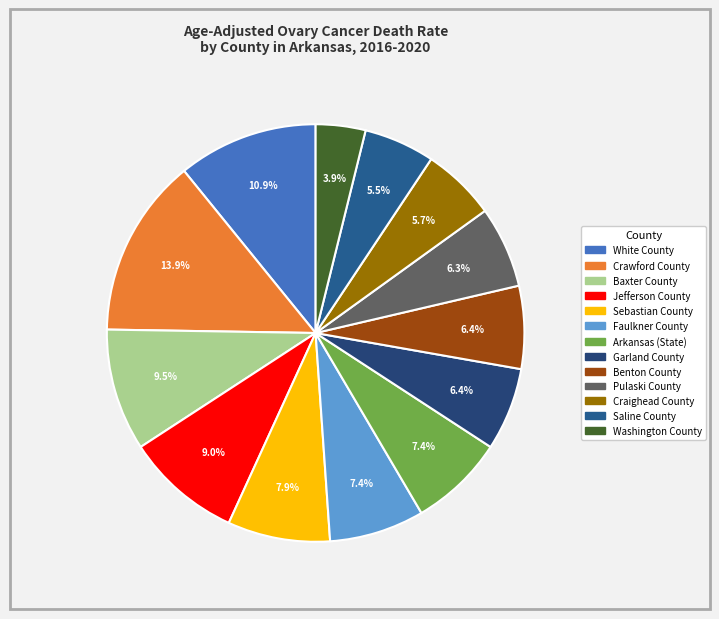

To the nearest percent, what is the difference between the largest and smallest slice percentages?

10%